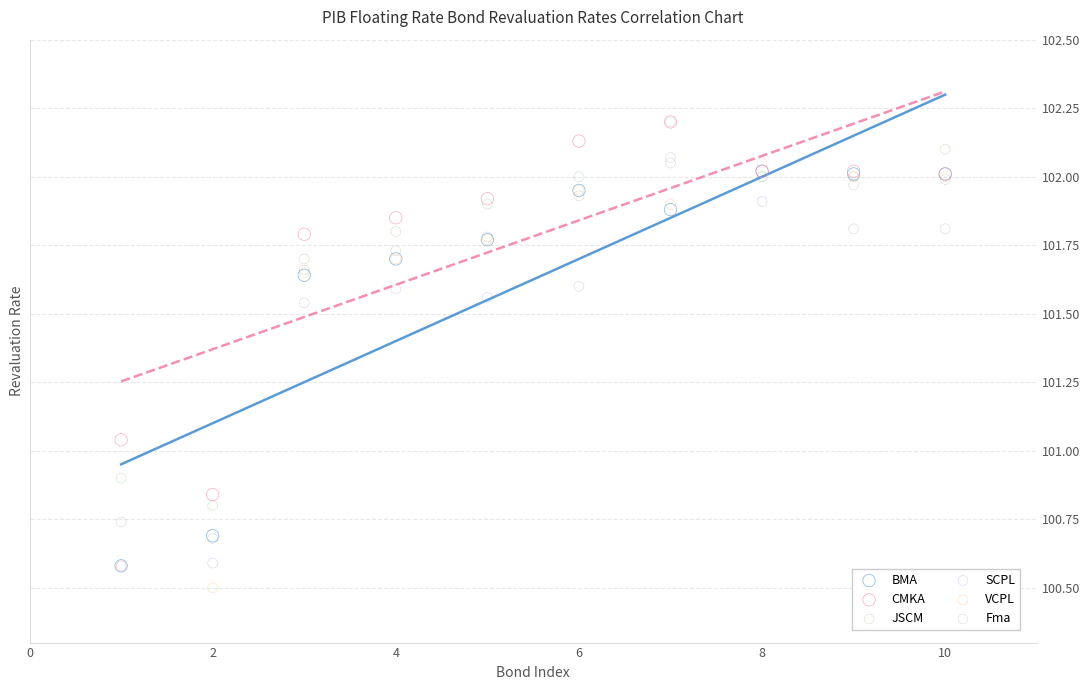

What are all the series names shown in the legend?

BMA, CMKA, JSCM, SCPL, VCPL, Fma